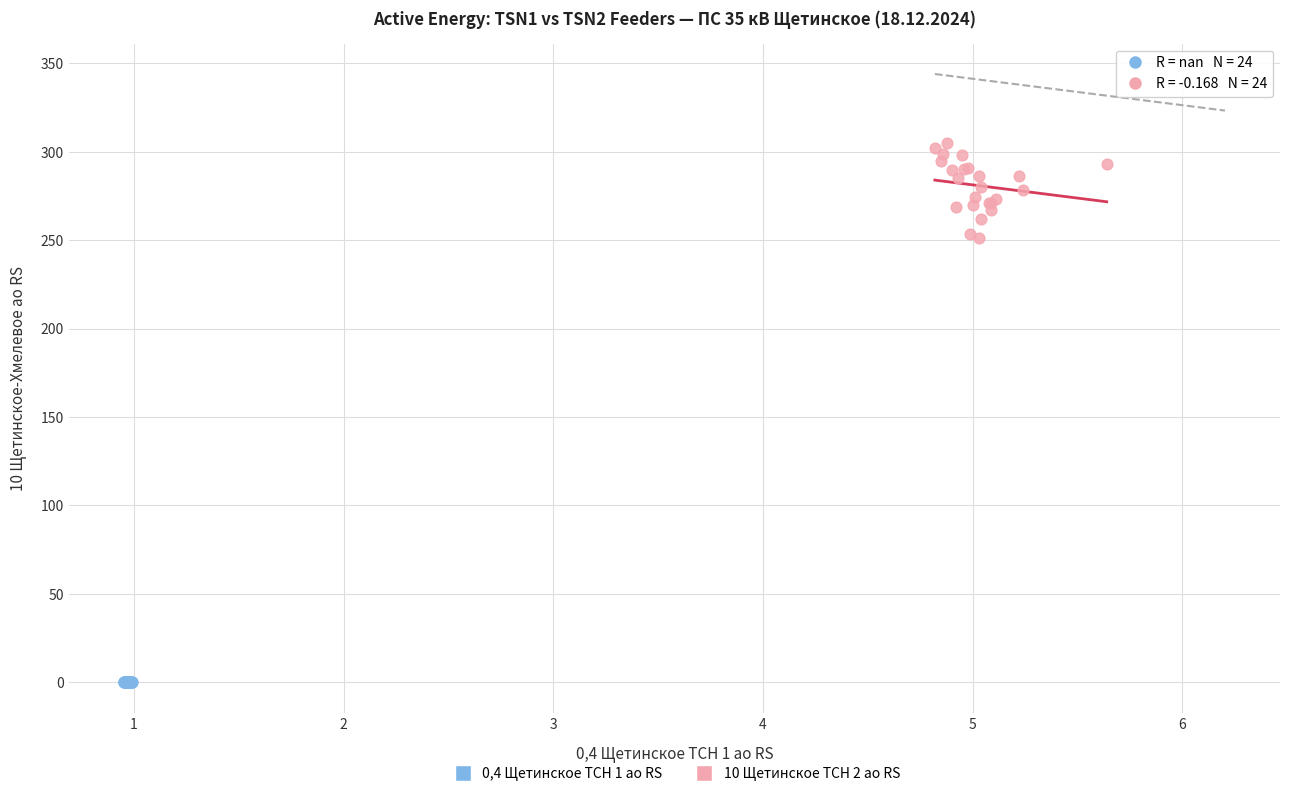

Which series reaches the minimum Y coordinate?

0,4 Щетинское ТСН 1 ао RS